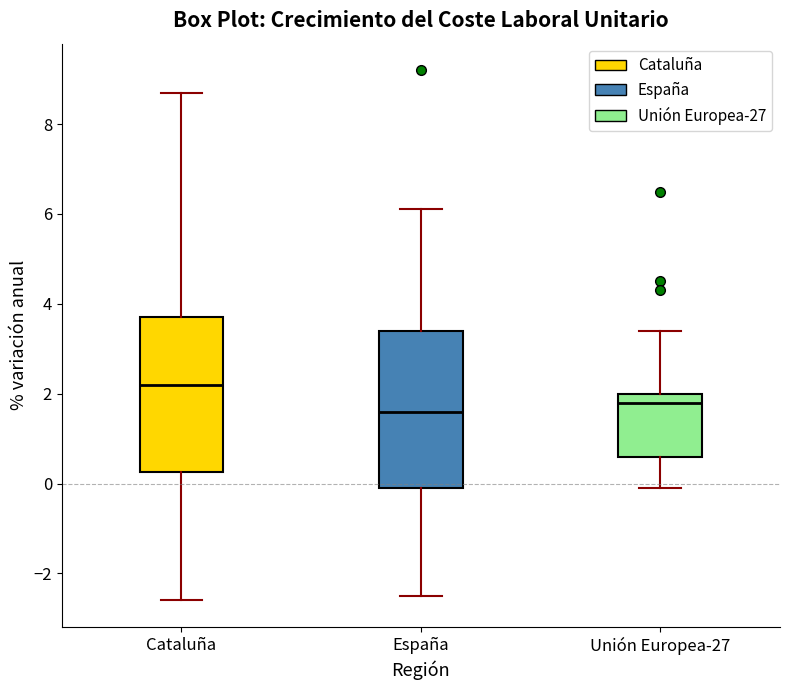

Where is the upper edge of the box for Unión Europea-27 on the y-axis? The values are not printed on the chart, so give them approximately, as read against the axis.

2.0